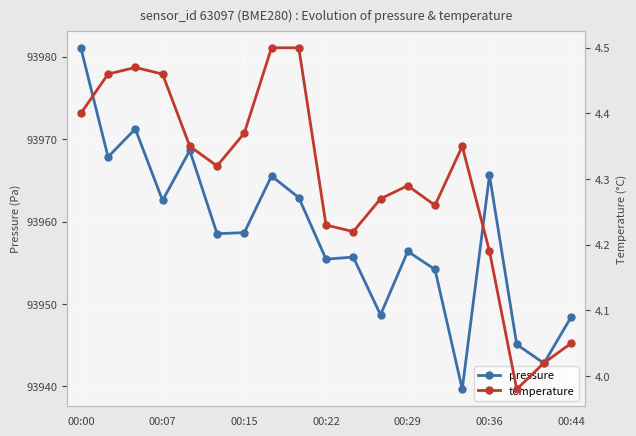

What is the highest value of the pressure series?

93981.1